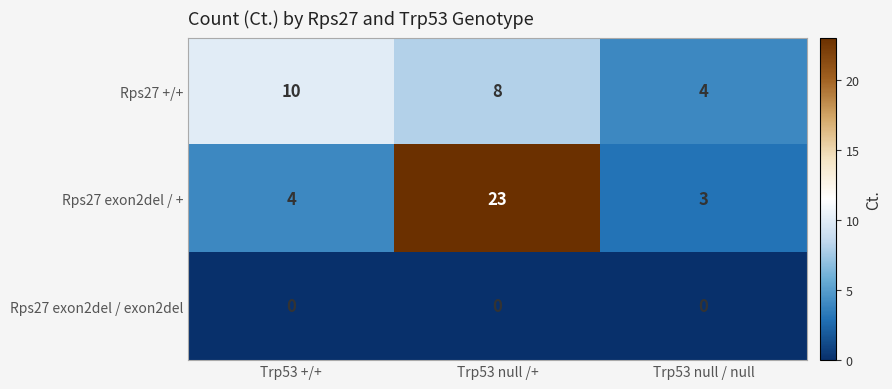

Rank the series by their average value, from lowest to highest.

Rps27 exon2del / exon2del, Rps27 +/+, Rps27 exon2del / +